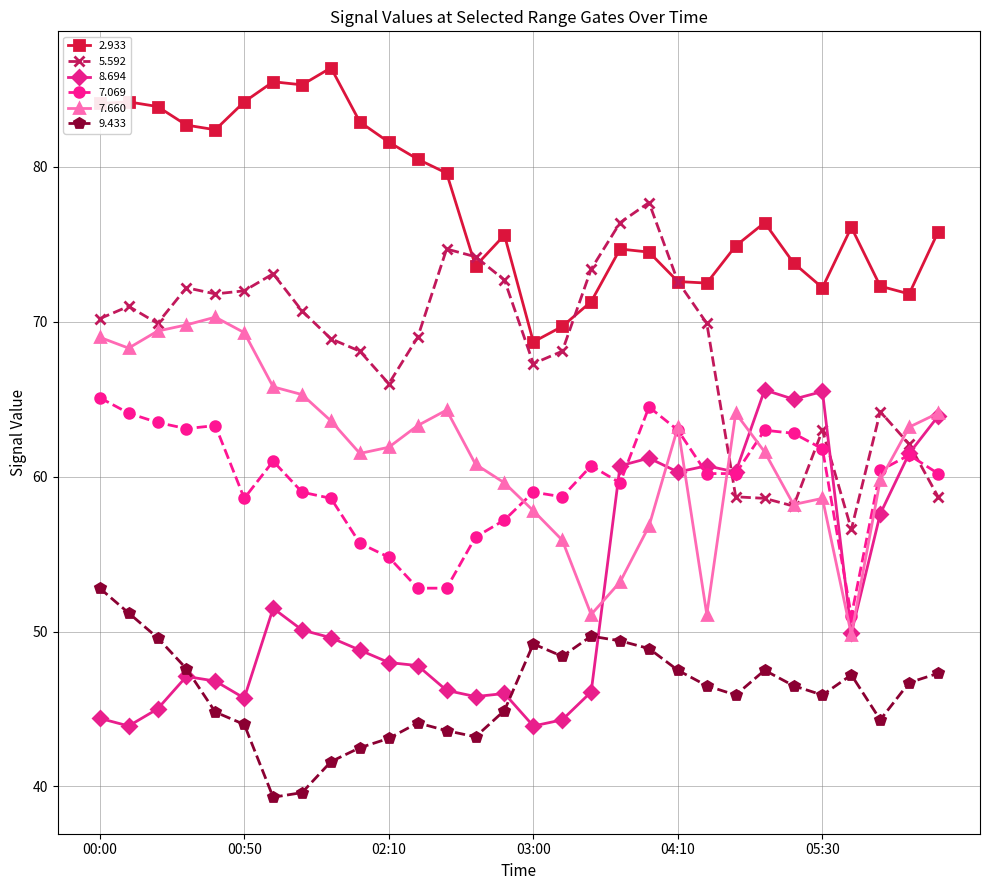

How many interior local valleys does the 7.660 series have?

6